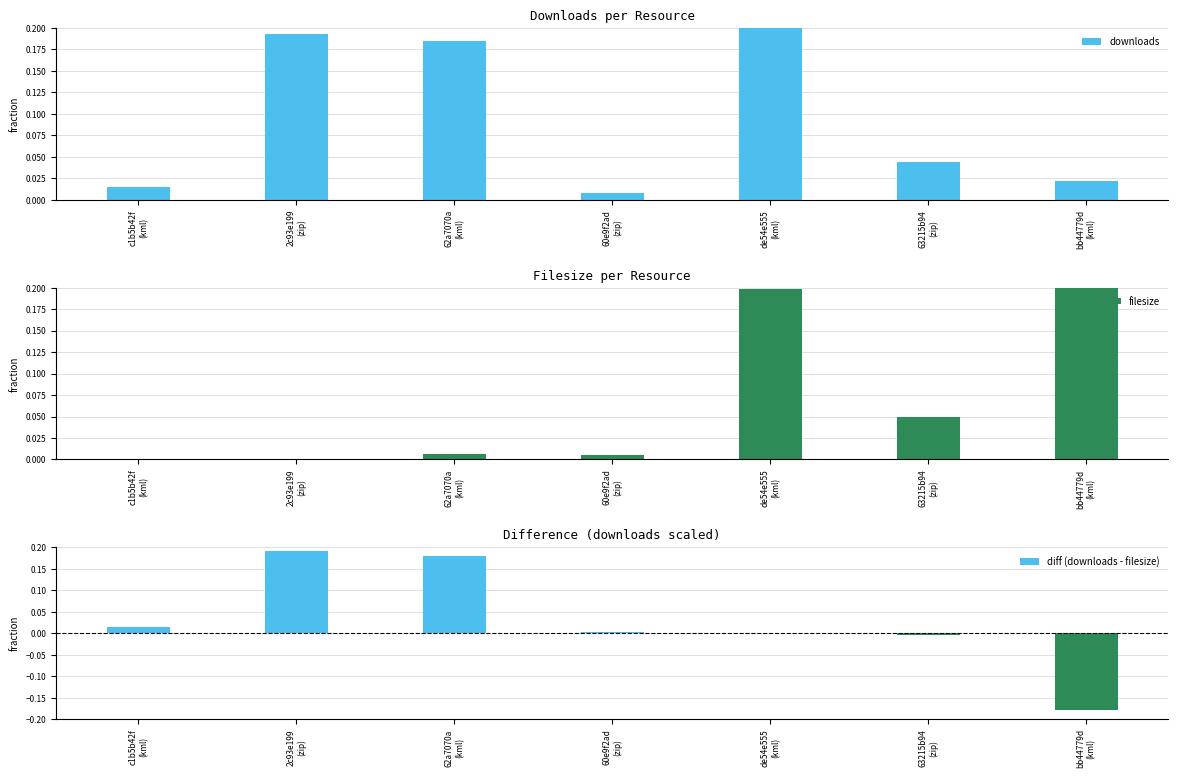

Is it true that downloads equals 0.0 at c1b5b42f
(kml)?

False